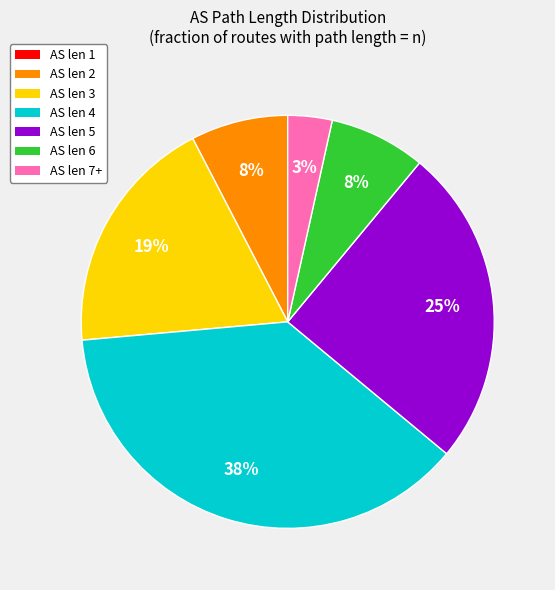

To the nearest percent, what is the average slice percentage?

14%